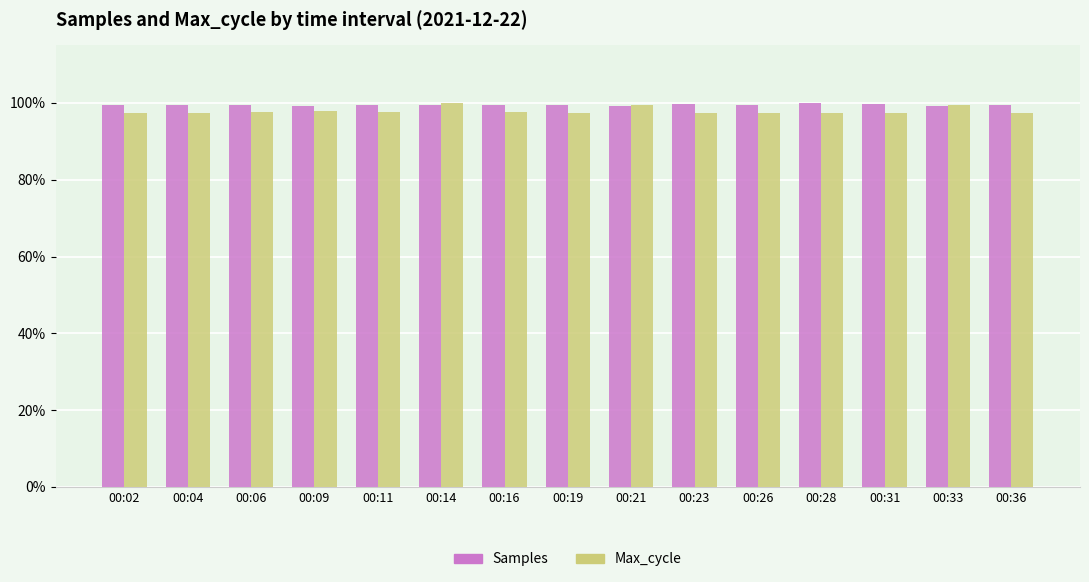

What is the difference between the maximum and minimum values in the Samples series?

0.9